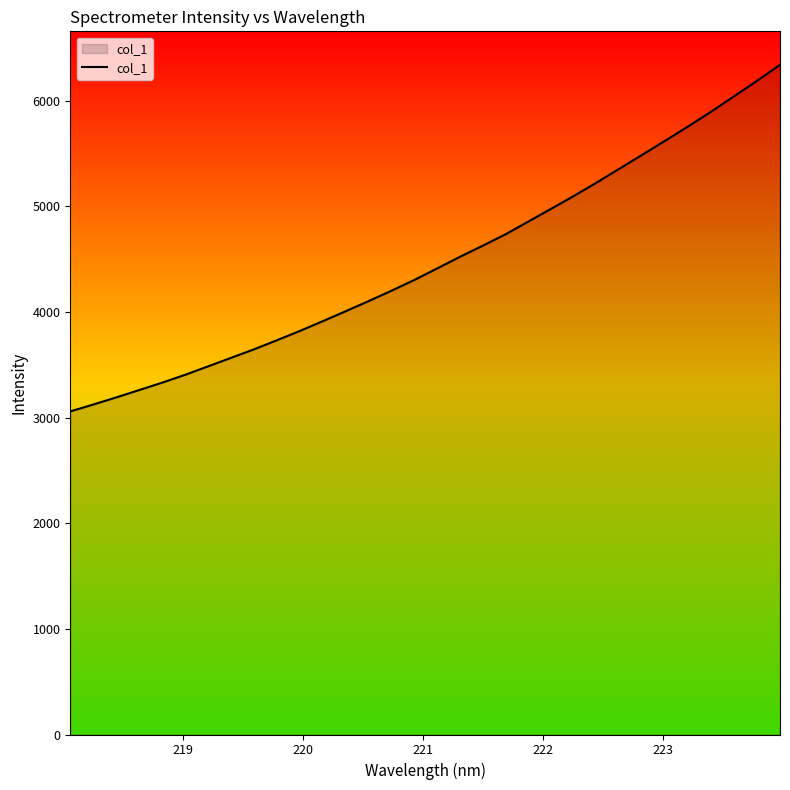

What is the difference between the maximum and minimum values?

3281.5